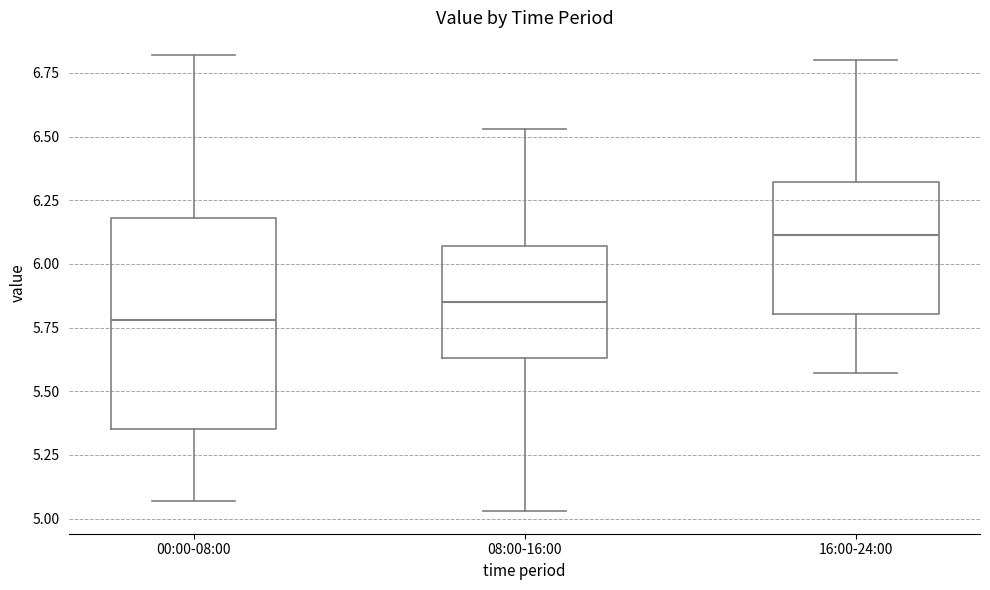

Which box's median line is the lowest?

00:00-08:00